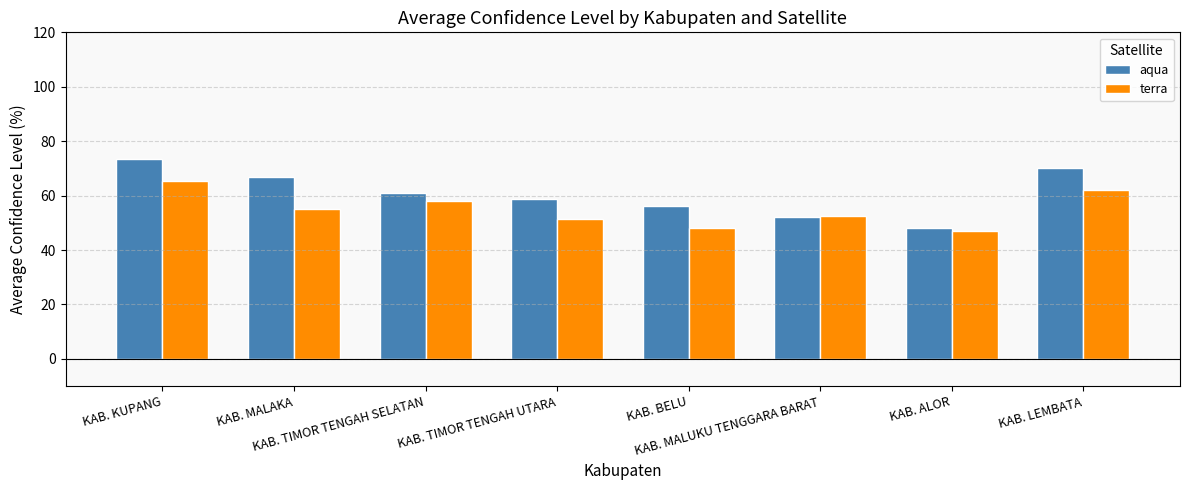

At which category is the sum across all series the highest?

KAB. KUPANG